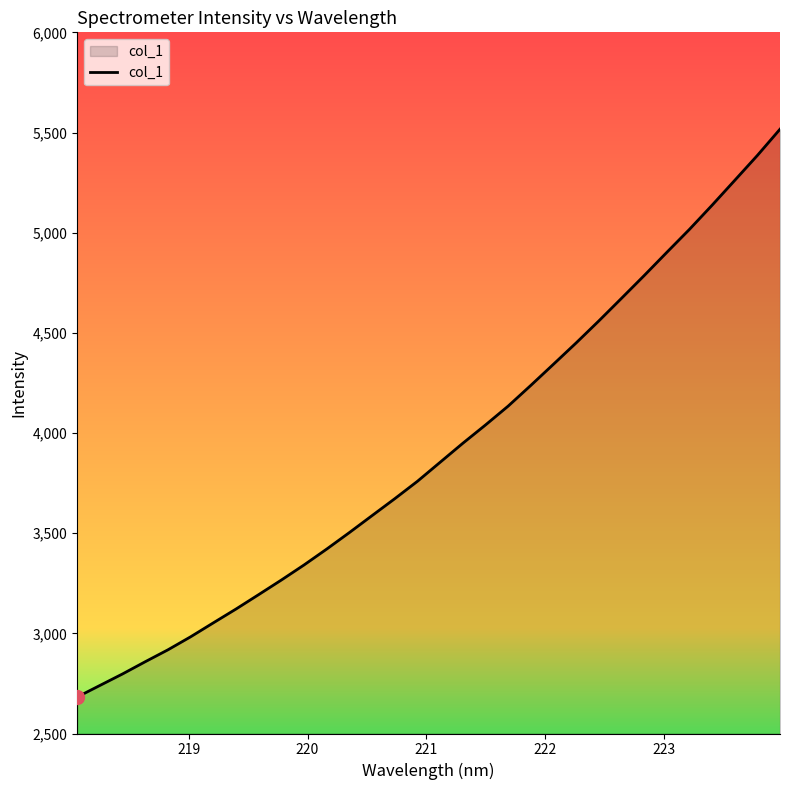

What is the difference between the maximum and minimum values?

2834.5